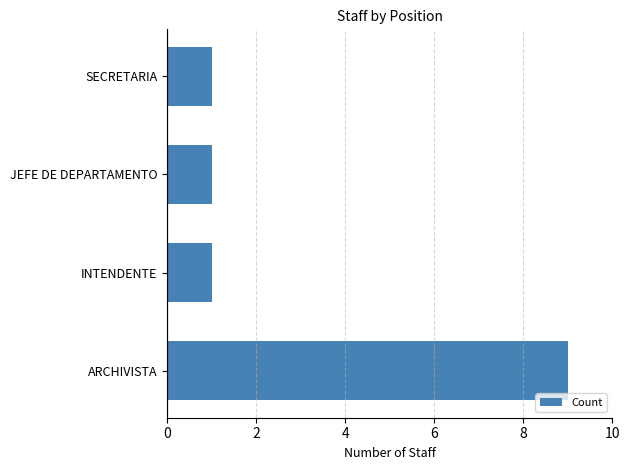

What is the smallest value displayed?

1